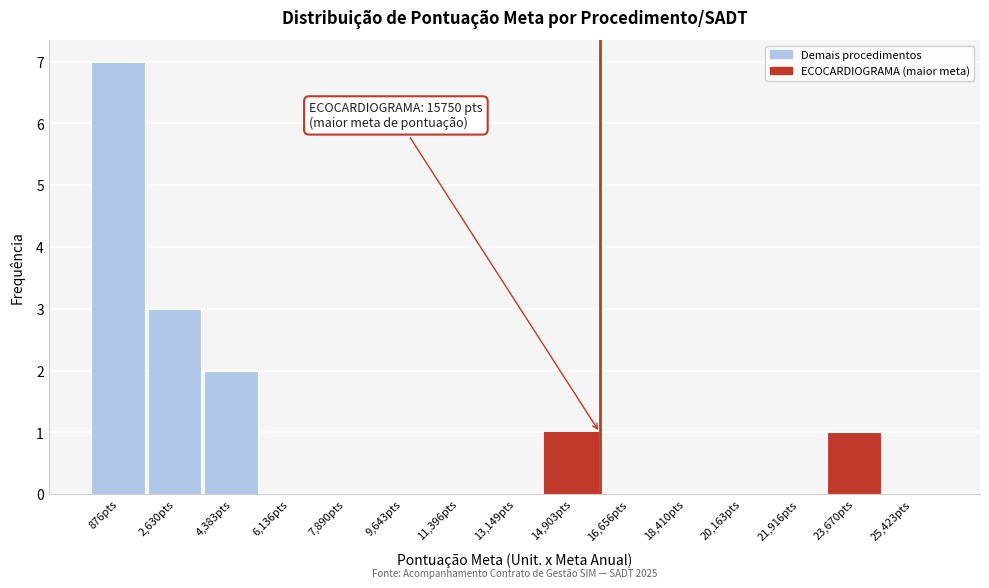

Which range on the x-axis has the tallest bar?

0 to 1800